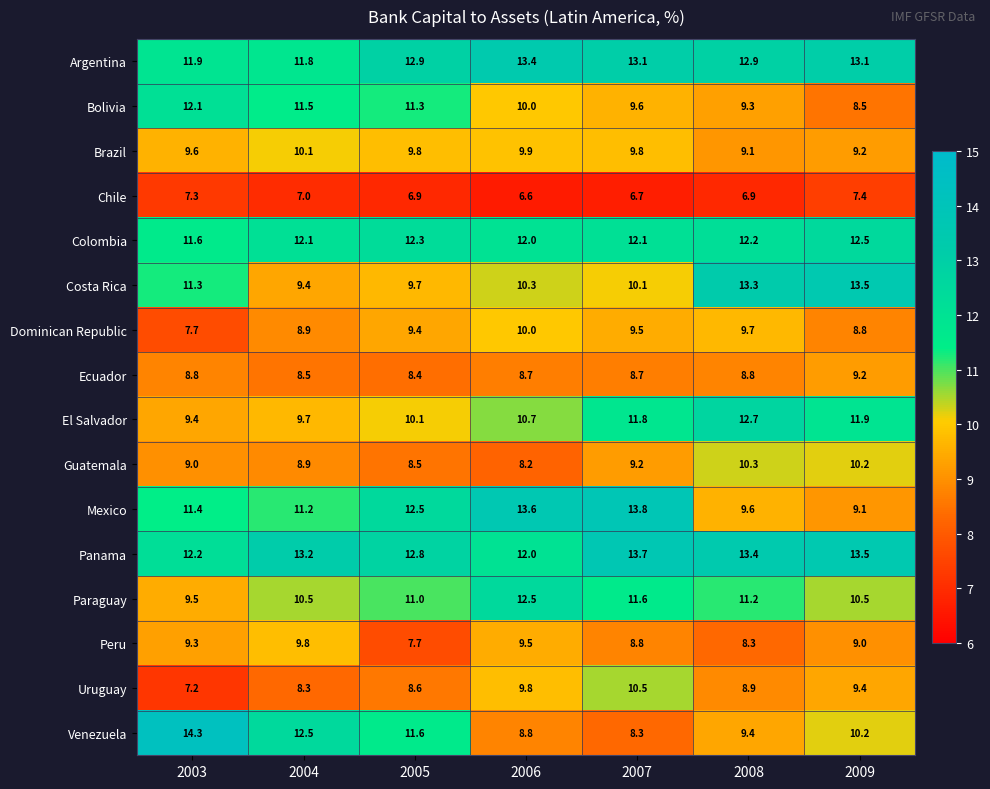

What is the total value across all series at 2004?

163.4